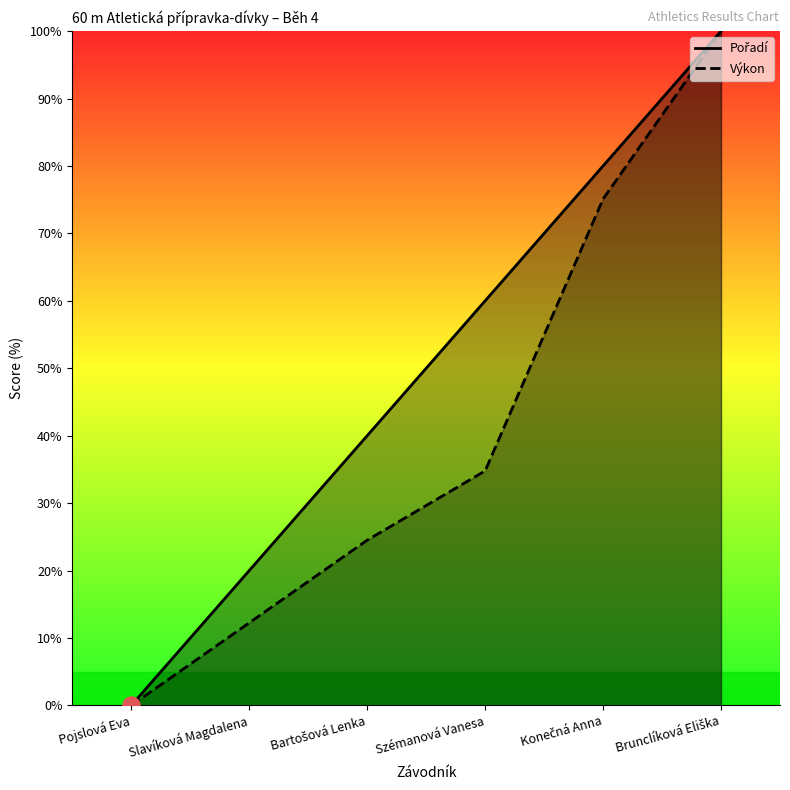

Rank the series by their maximum value, from lowest to highest.

Výkon, Pořadí